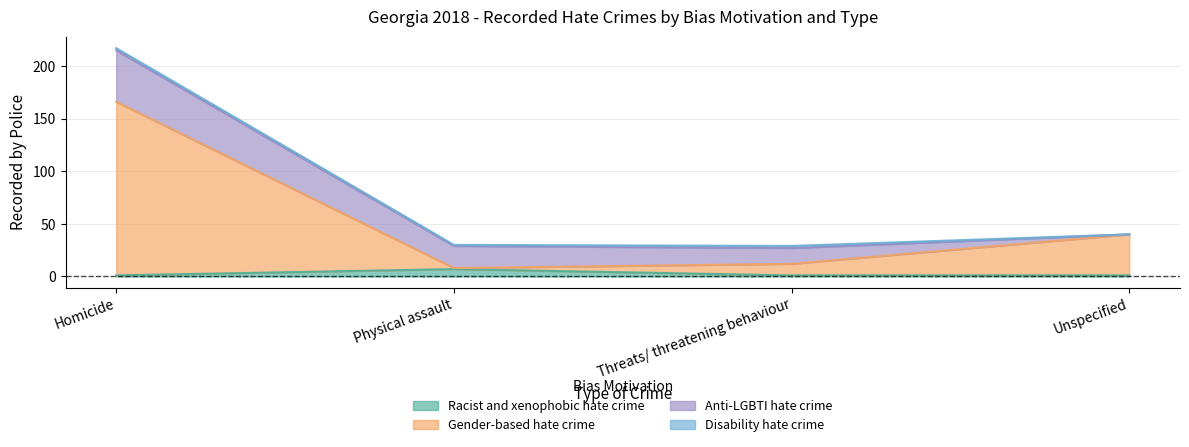

What is the maximum value for Racist and xenophobic hate crime?

7